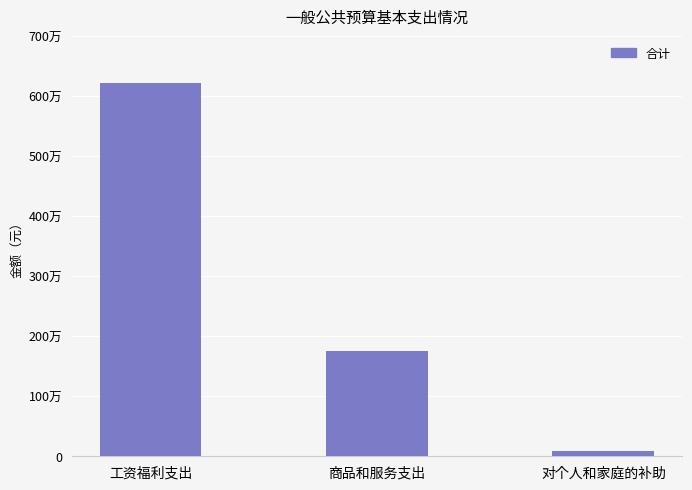

Does the chart contain any negative values?

No